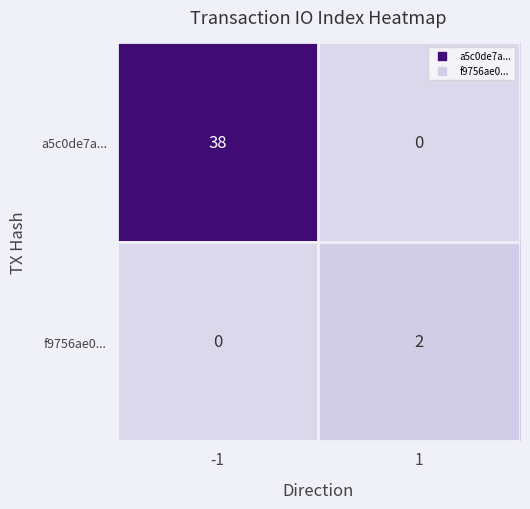

Reading left to right, what are all the values shown in this chart?

a5c0de7a...: 38	0
f9756ae0...: 0	2